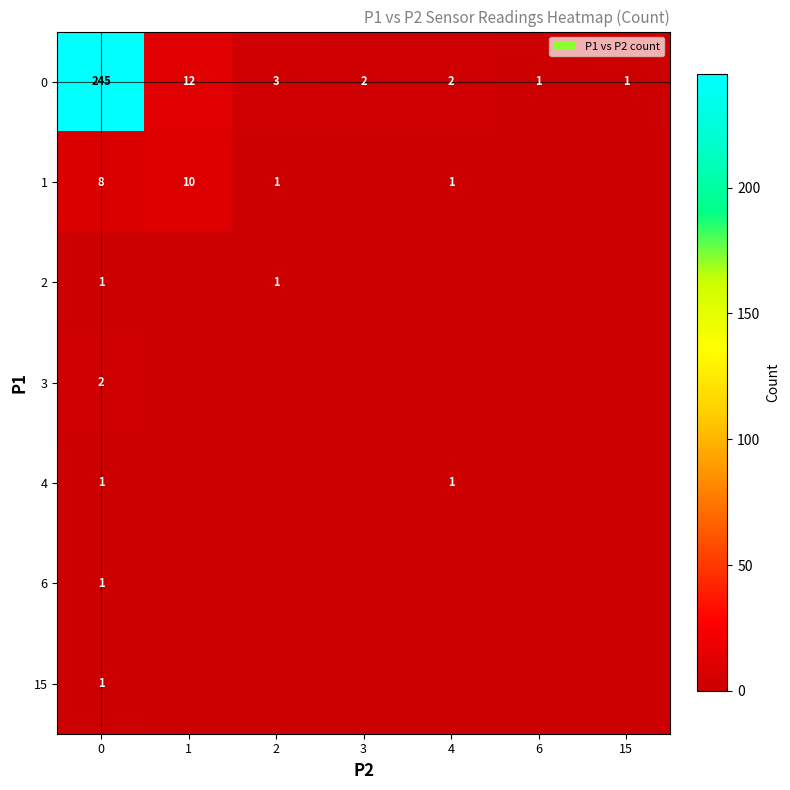

Which has a higher value, 4 or 15?

4